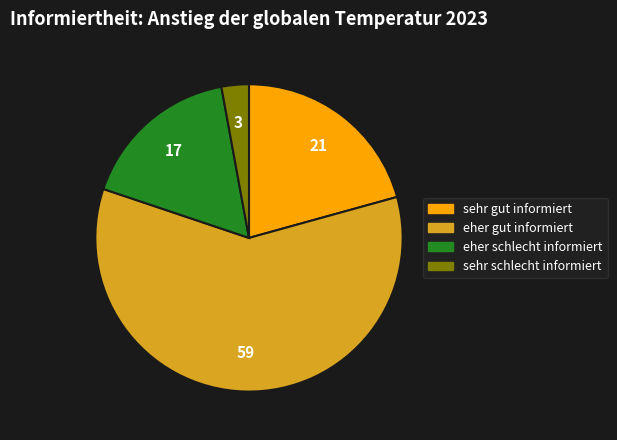

Is it true that sehr gut informiert is 12% of the pie?

False